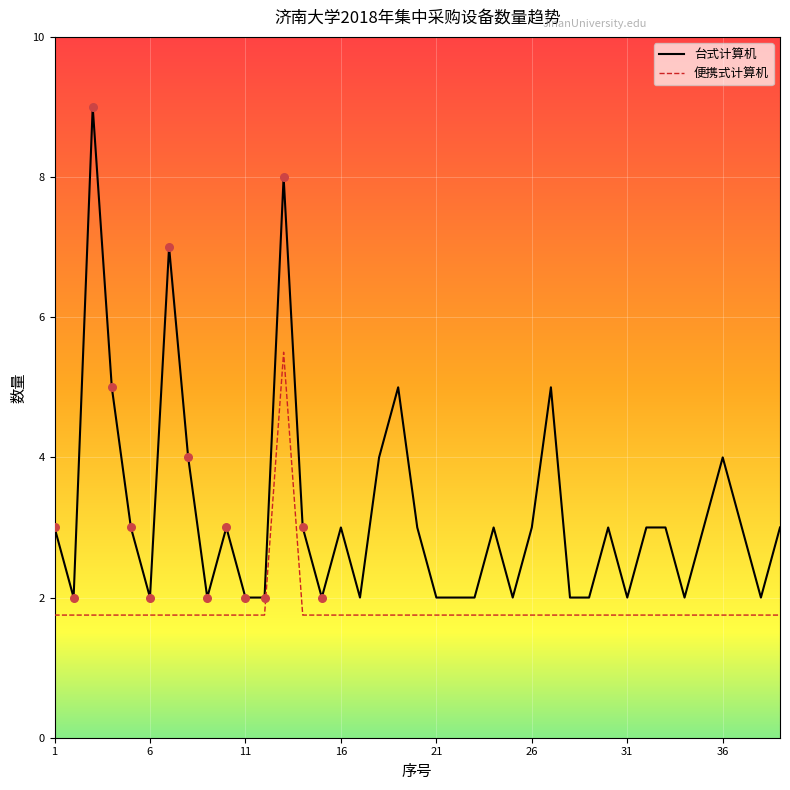

Which series has the largest total across all categories?

台式计算机